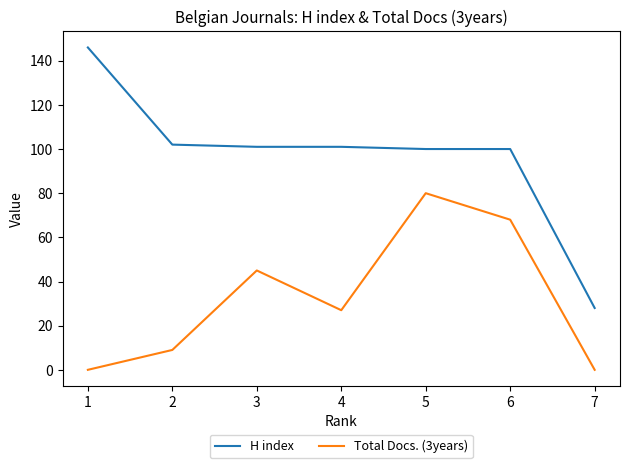

Is the value of Total Docs. (3years) at 7 greater than the value of H index at 4?

No